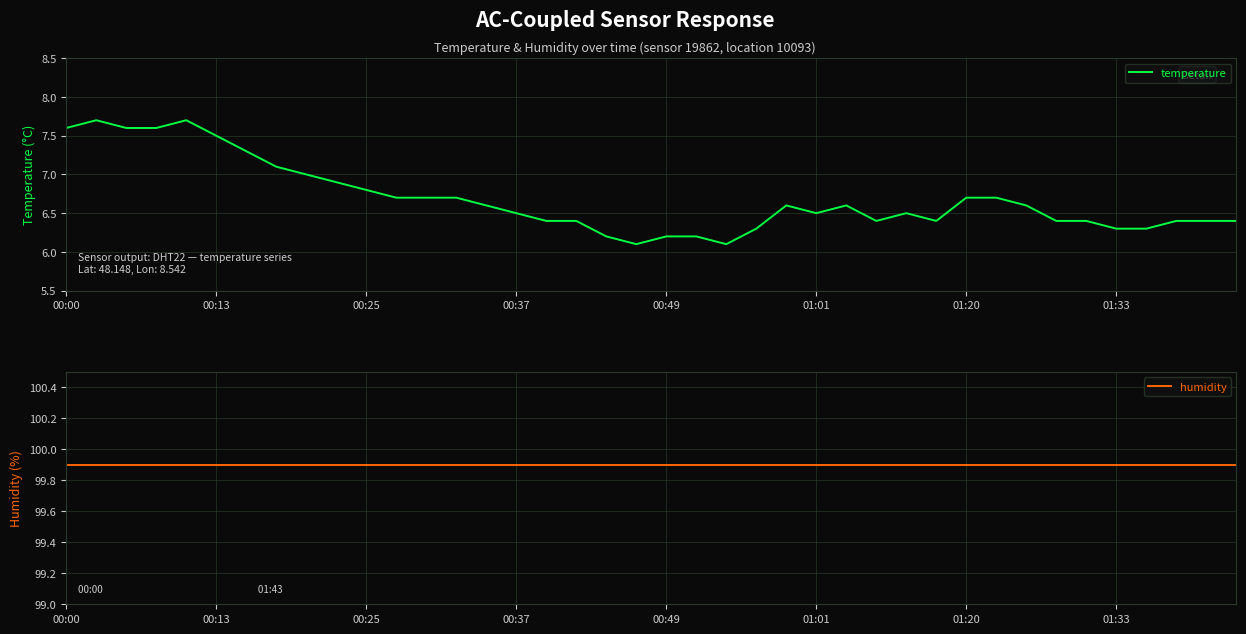

True or false: temperature has a value of 10.6 at 00:13.

False